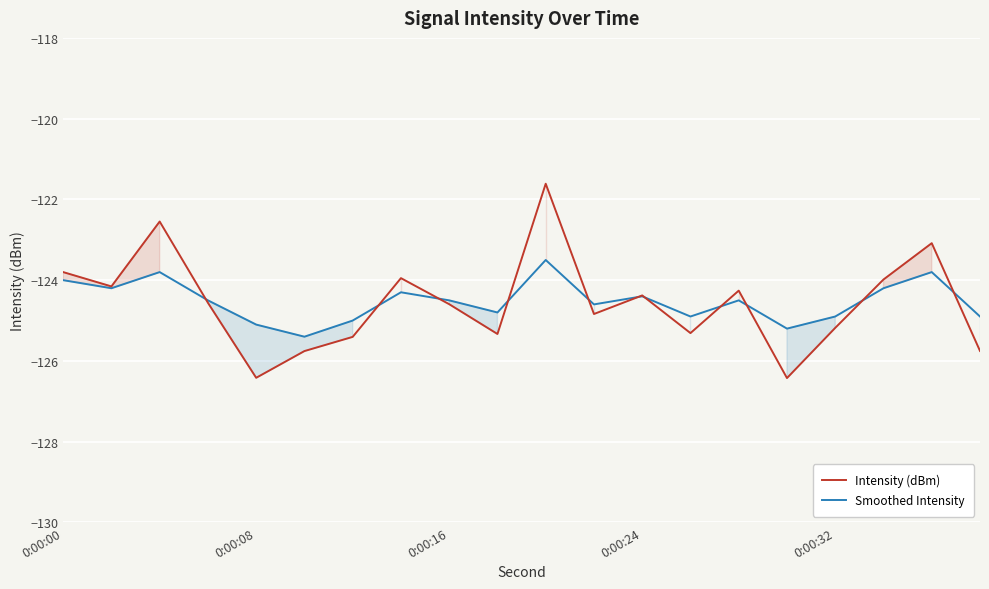

What is the lowest value of the Smoothed Intensity series?

-125.4